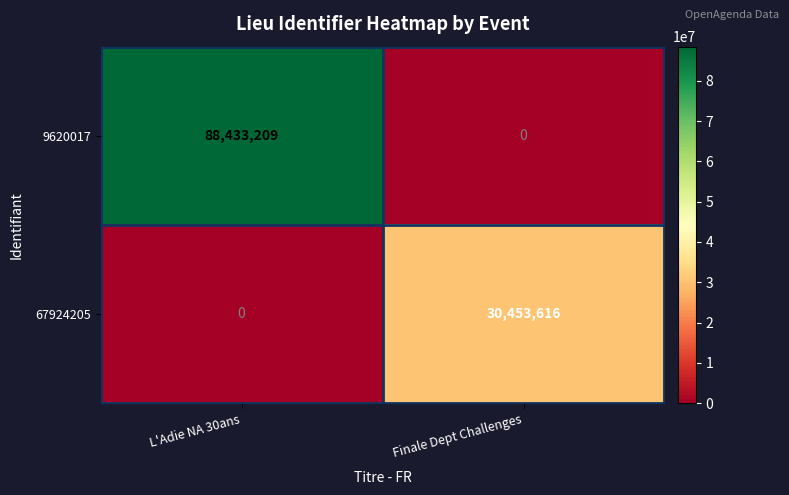

How many positive values does the 67924205 series have?

1